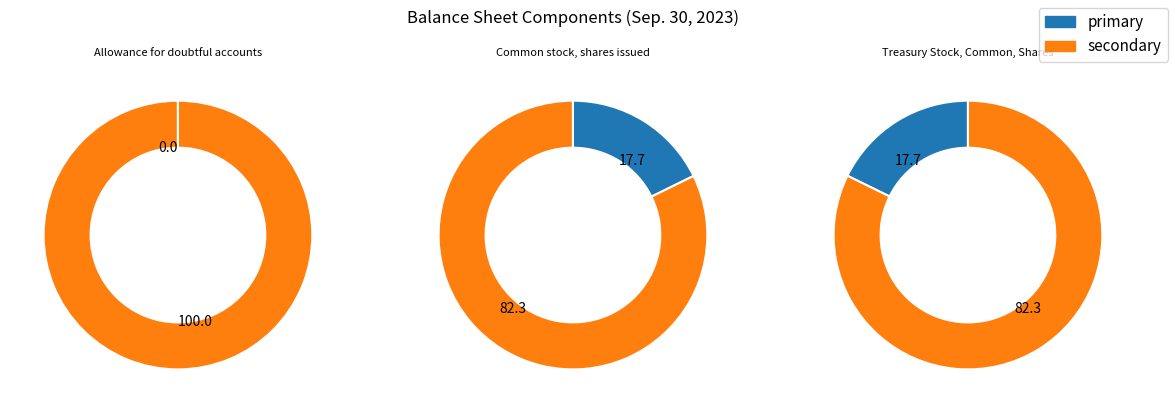

What is the change in value from Common stock, shares issued to Treasury Stock, Common, Shares?

-50673305